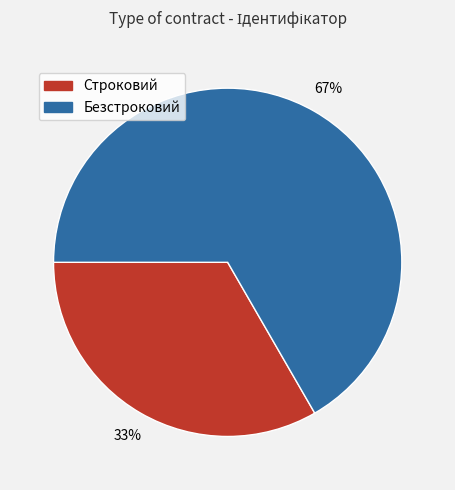

Count the number of slices in the pie.

2